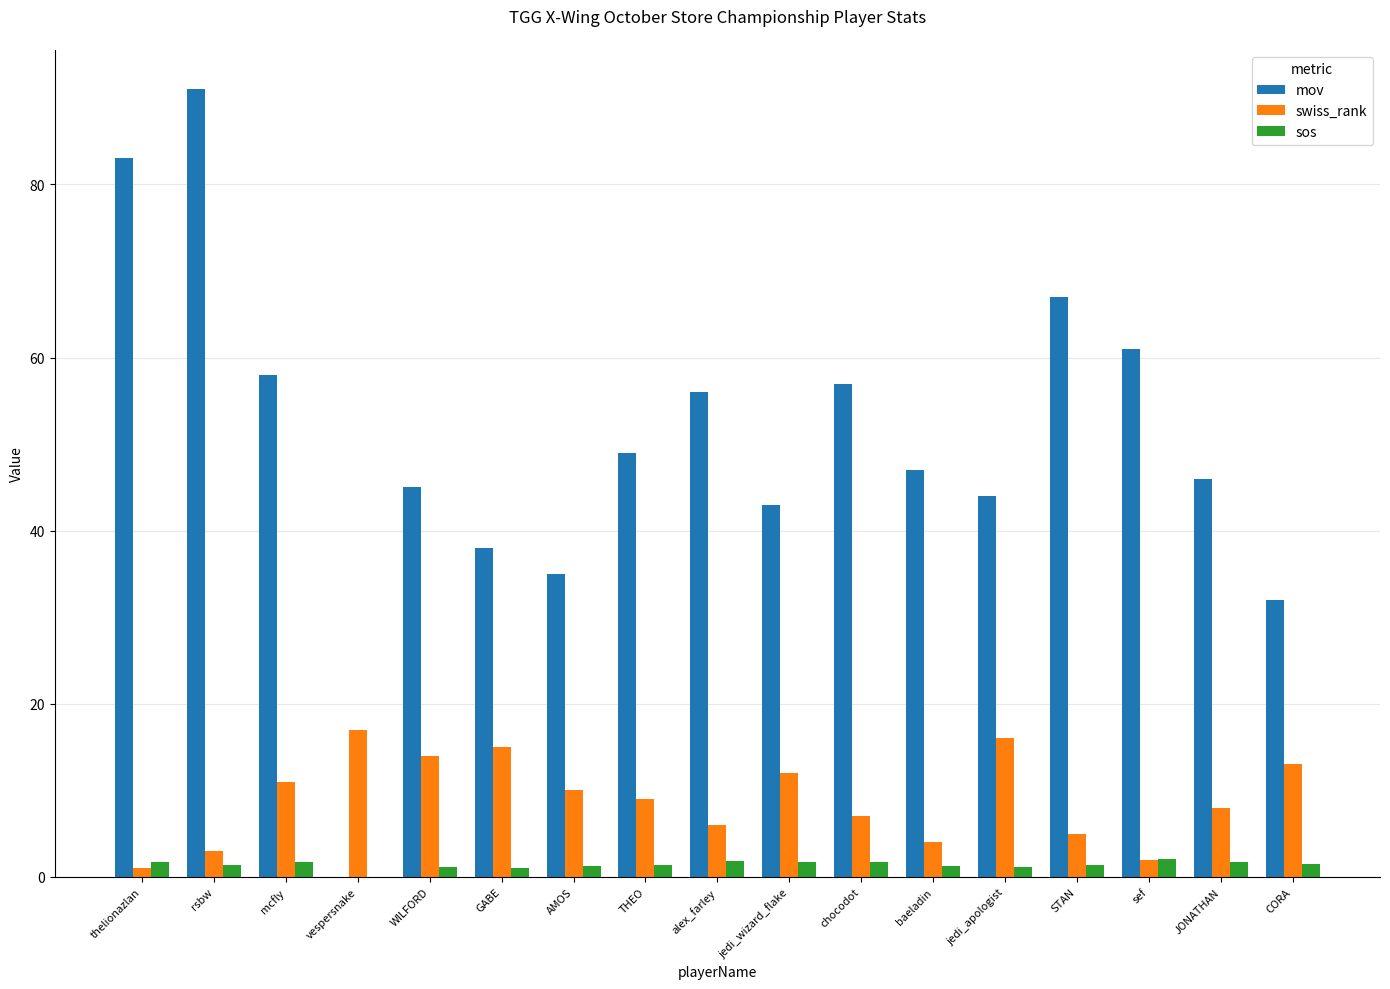

Count the number of categories in the chart.

17